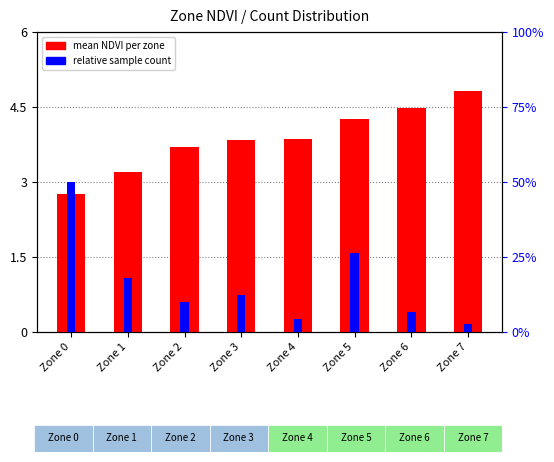

True or false: relative count has a value of 0.0 at Zone 4.

True